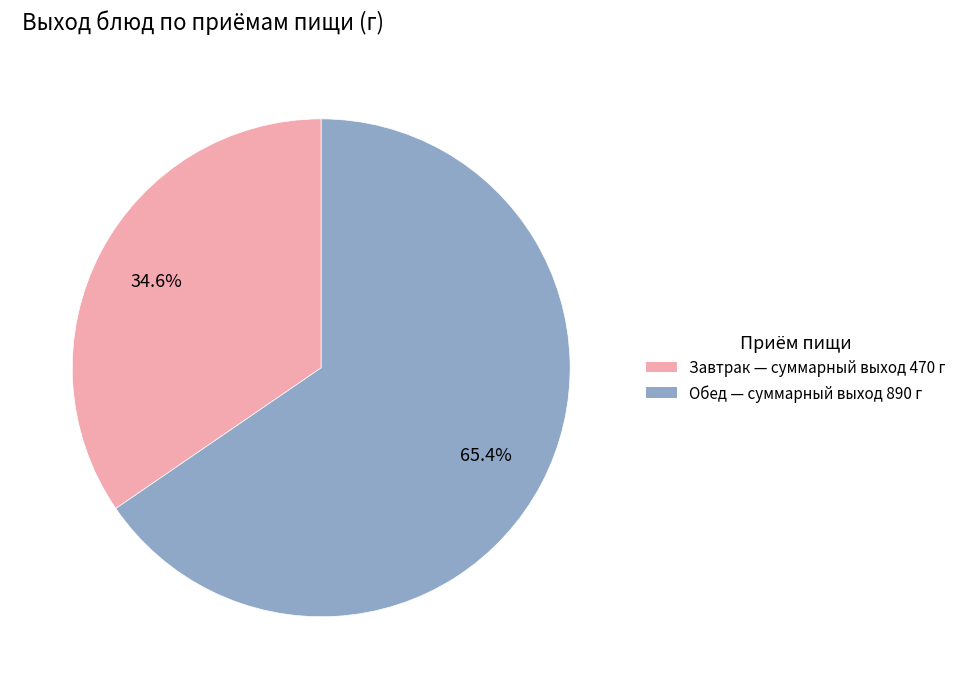

Does any single category account for the majority?

Yes